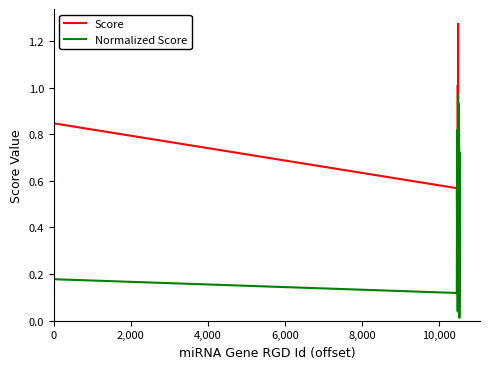

Which series has the largest range (max minus min)?

Score